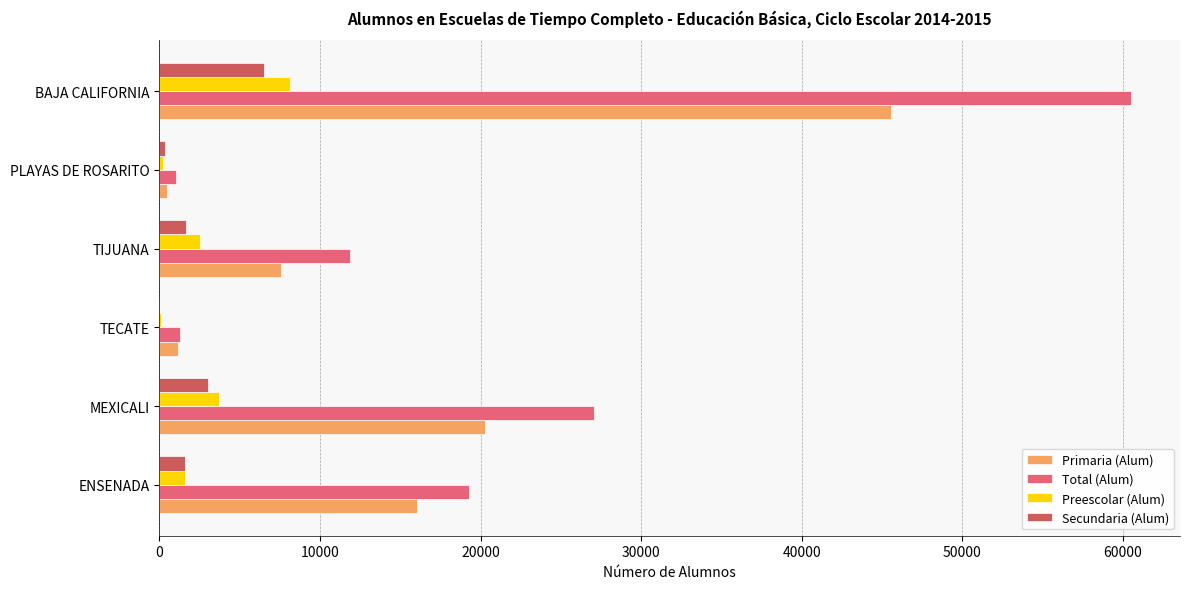

At which label is Primaria (Alum) closest to 23022?

MEXICALI